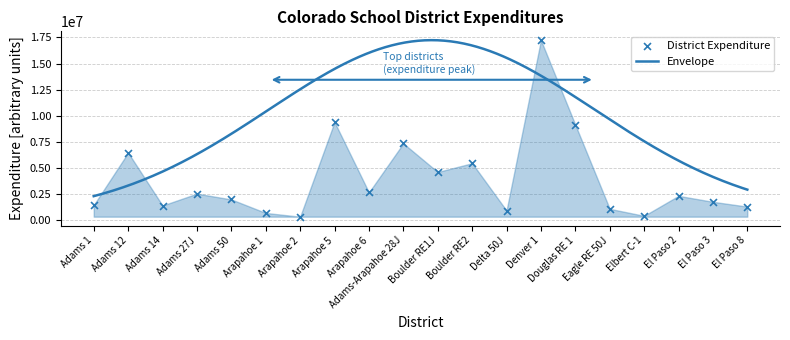

Which has a higher value, Boulder RE1J or El Paso 3?

Boulder RE1J